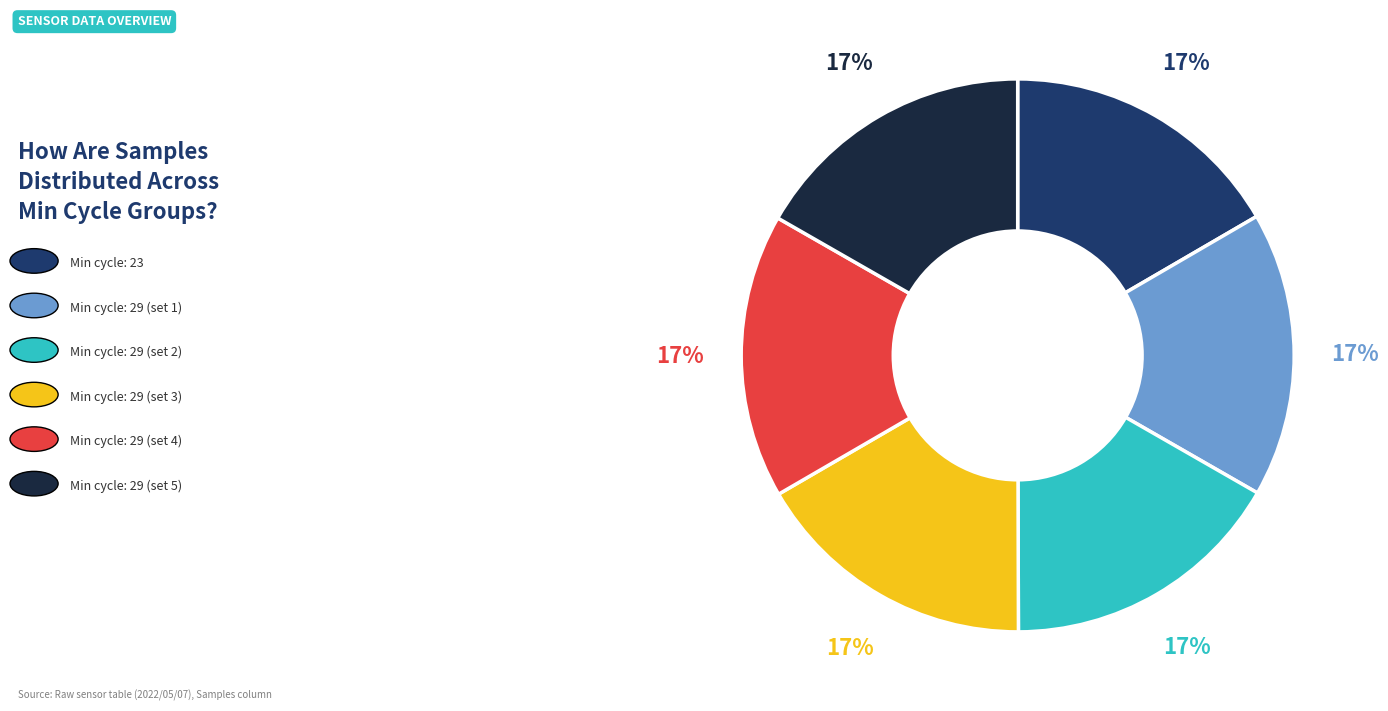

To the nearest percent, what is the average slice percentage?

17%